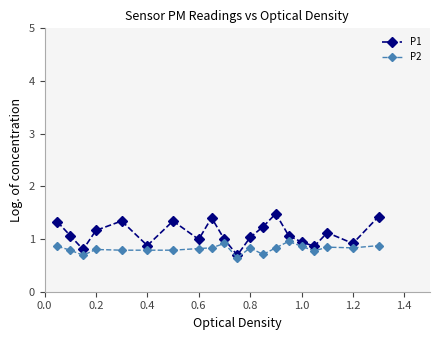

Which series has the largest total across all categories?

P1